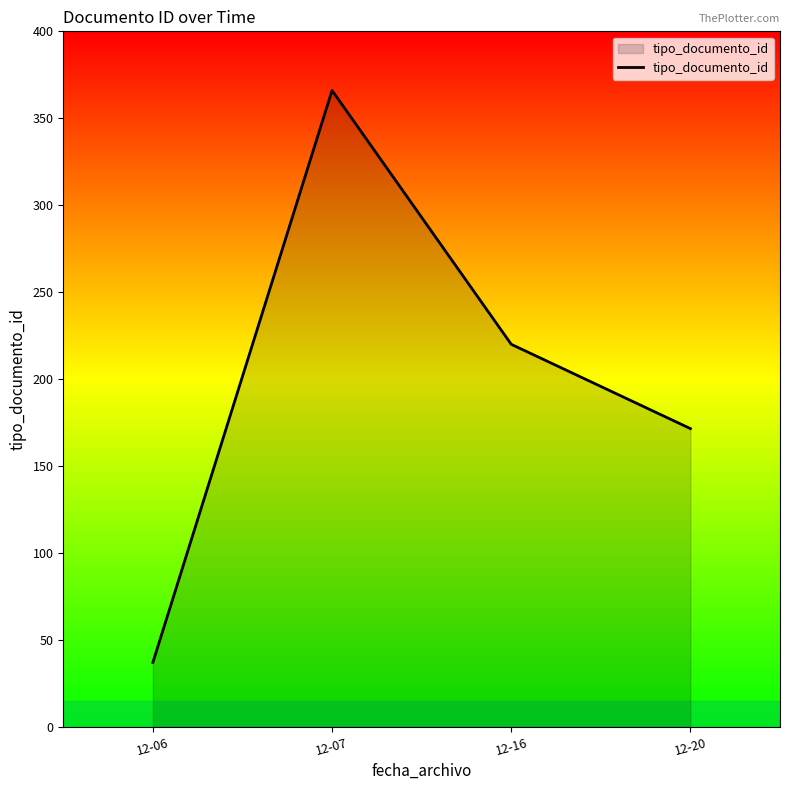

What is the maximum value shown in the chart?

366.0